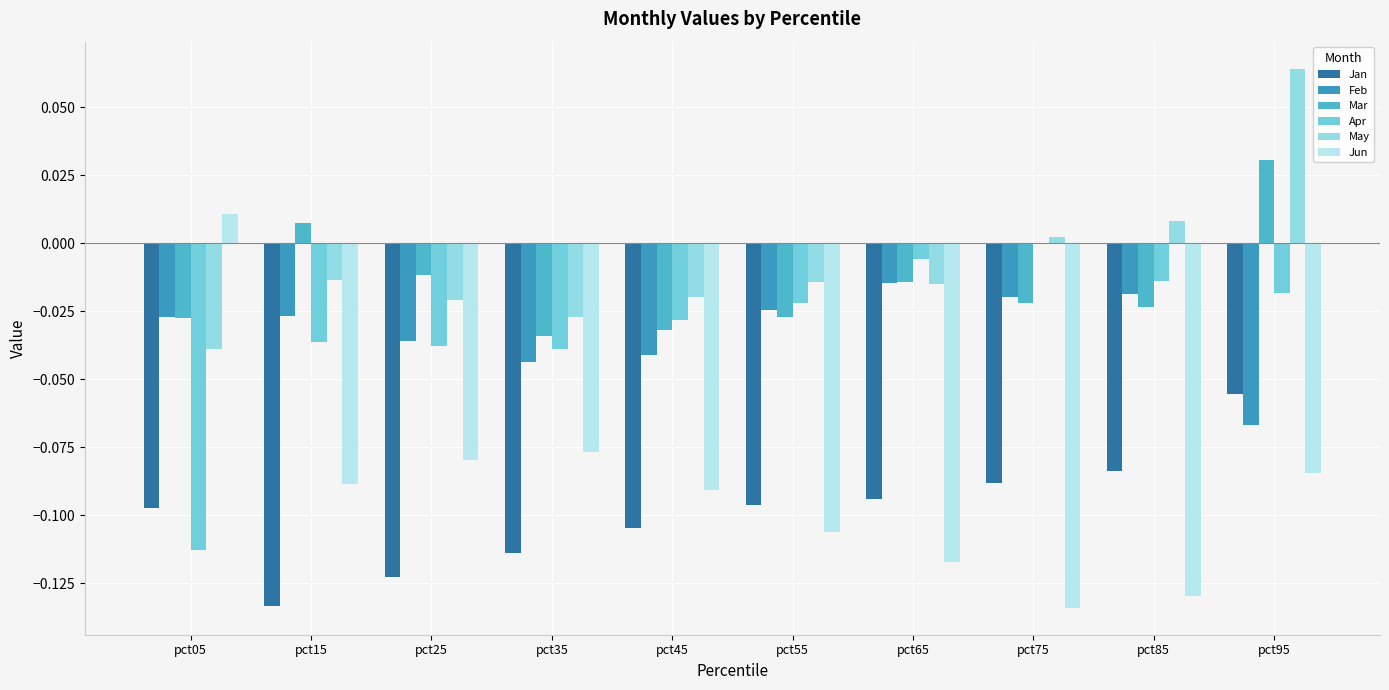

Count the number of data series in this chart.

6